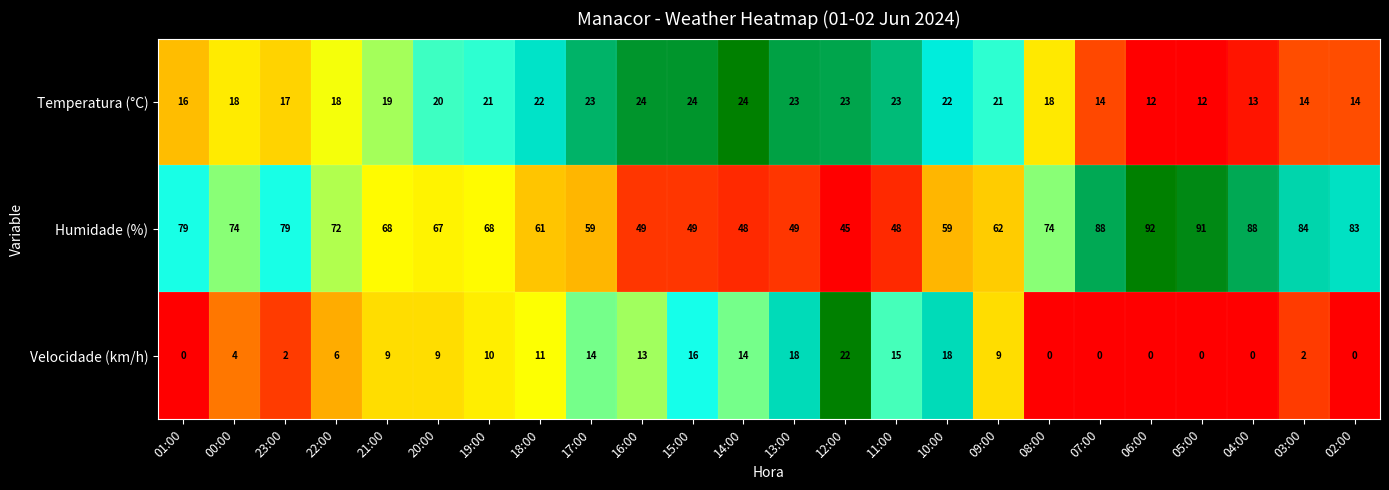

What is the sum of all Velocidade (km/h) values?

192